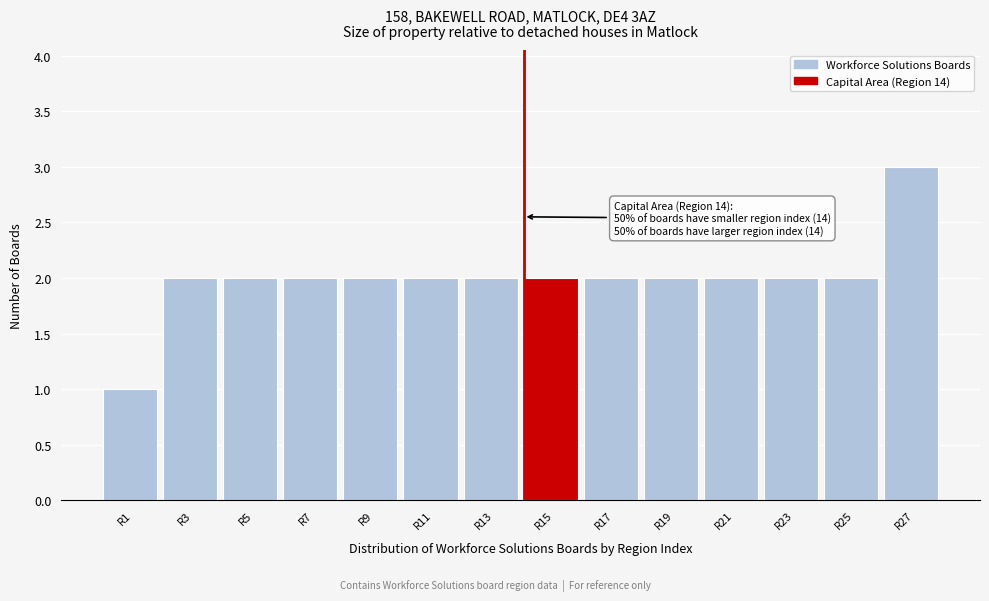

Over which range of the x-axis is the bar tallest?

26 to 28